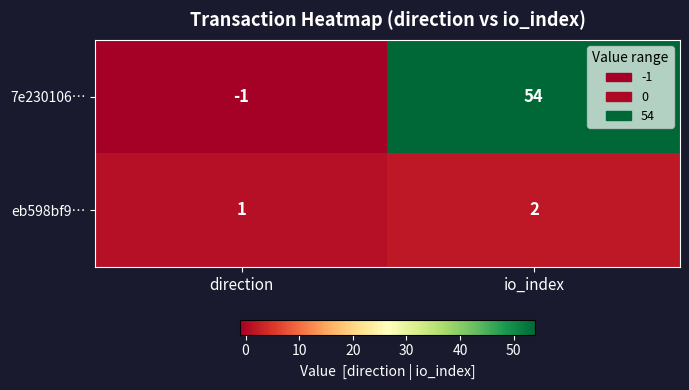

At which category is the sum across all series the highest?

io_index